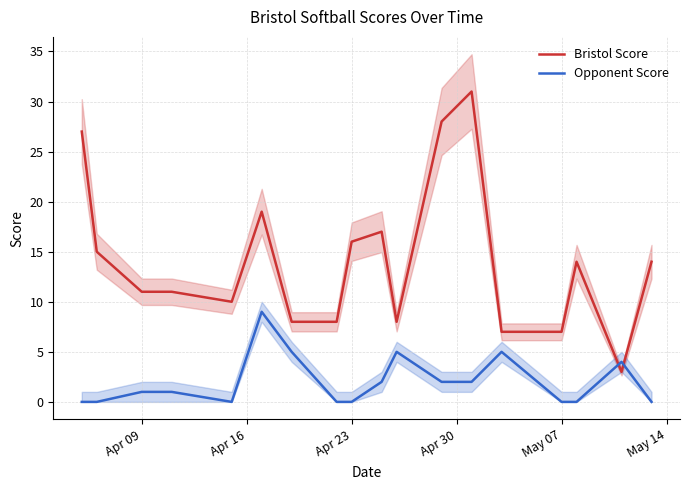

How many series are shown in this chart?

2